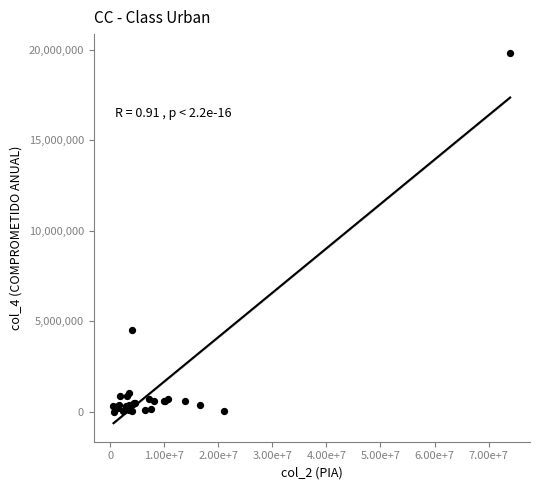

What Y value in the scatter plot is closest to 9929233?

4502896.8